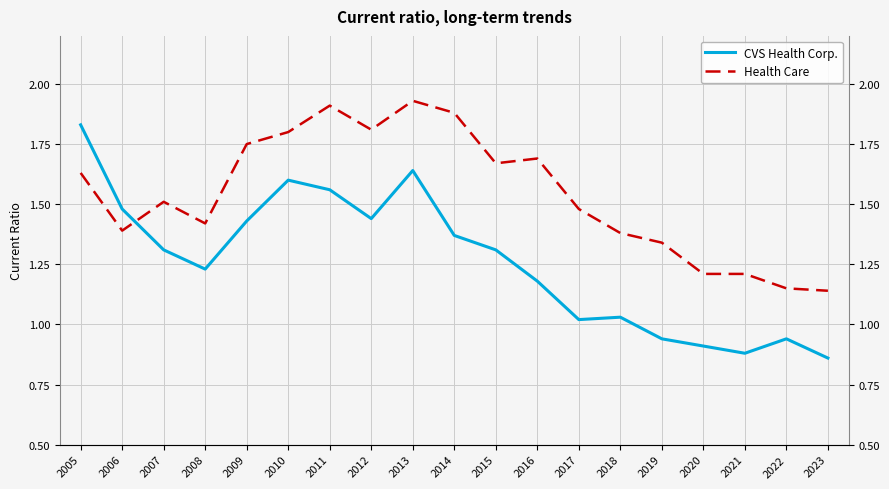

Where is CVS Health Corp. nearest to the value 1?

2017